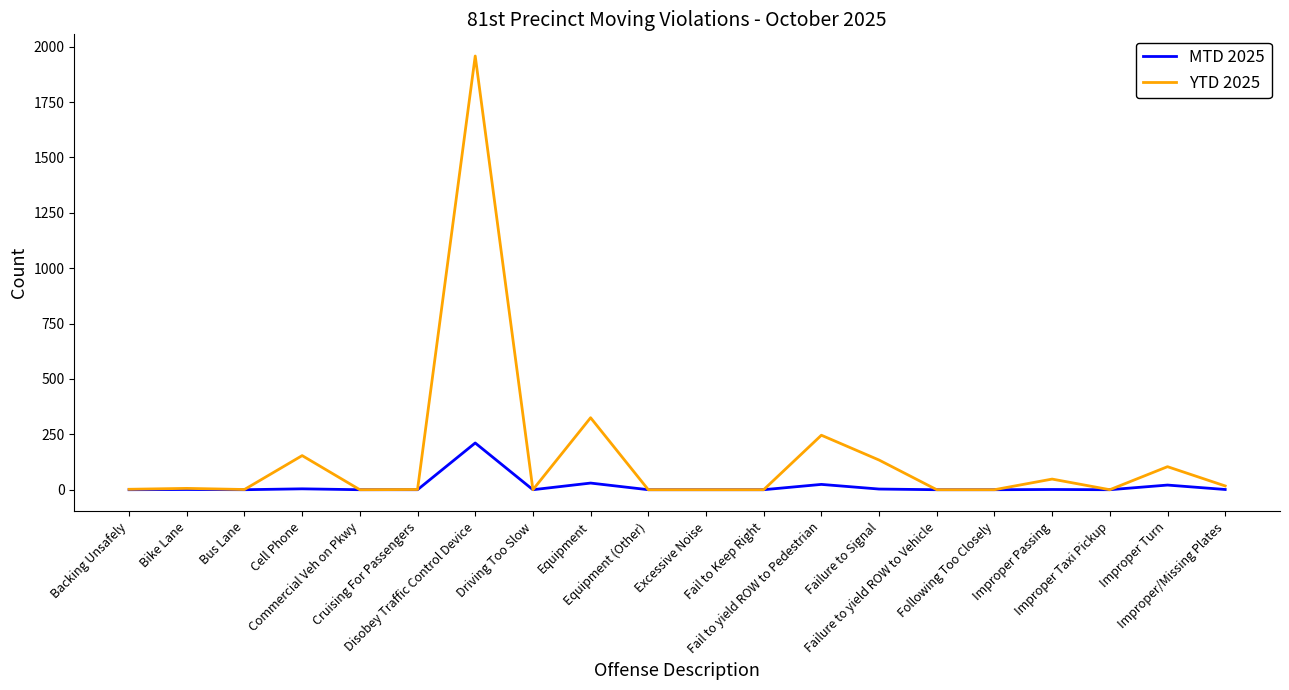

Which series has the largest total across all categories?

YTD 2025